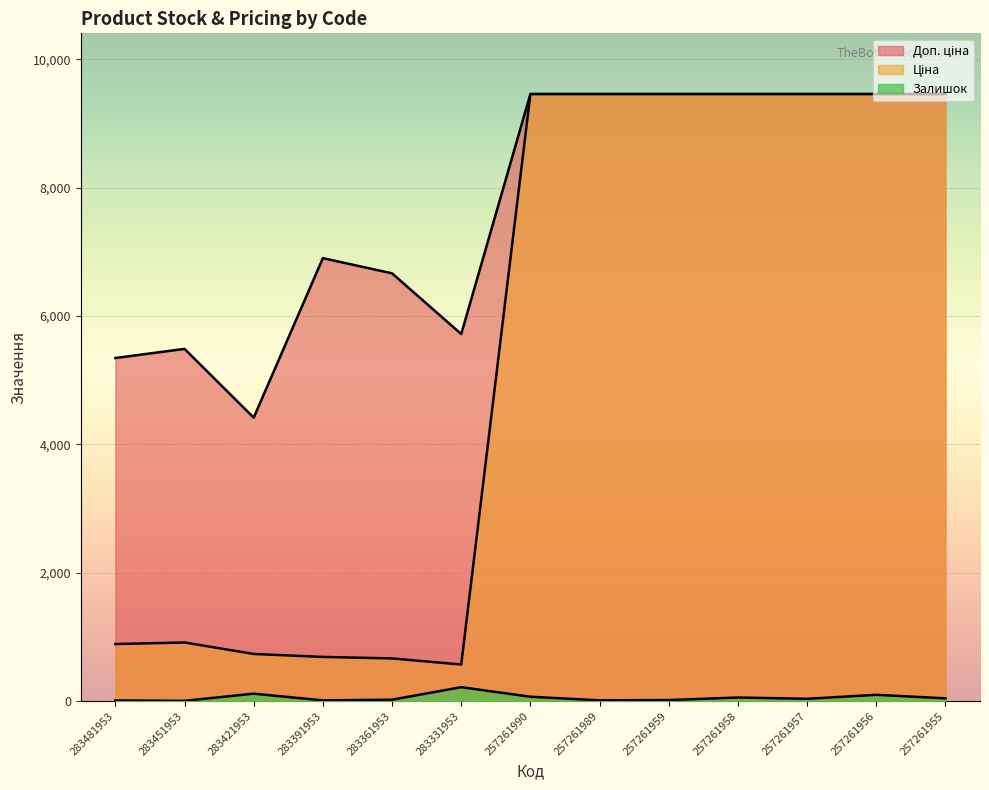

Reading left to right, transcribe all the data shown in this chart.

Залишок: 12.0	6.0	118.0	13.0	24.0	219.0	70.0	14.0	18.0	58.0	38.0	100.0	45.0
Ціна: 891.2	914.8	736.3	690.2	666.6	572.0	9458.9	9458.9	9458.9	9458.9	9458.9	9458.9	9458.9
Доп. ціна: 5347.0	5488.9	4418.0	6902.4	6666.0	5720.5	9458.9	9458.9	9458.9	9458.9	9458.9	9458.9	9458.9